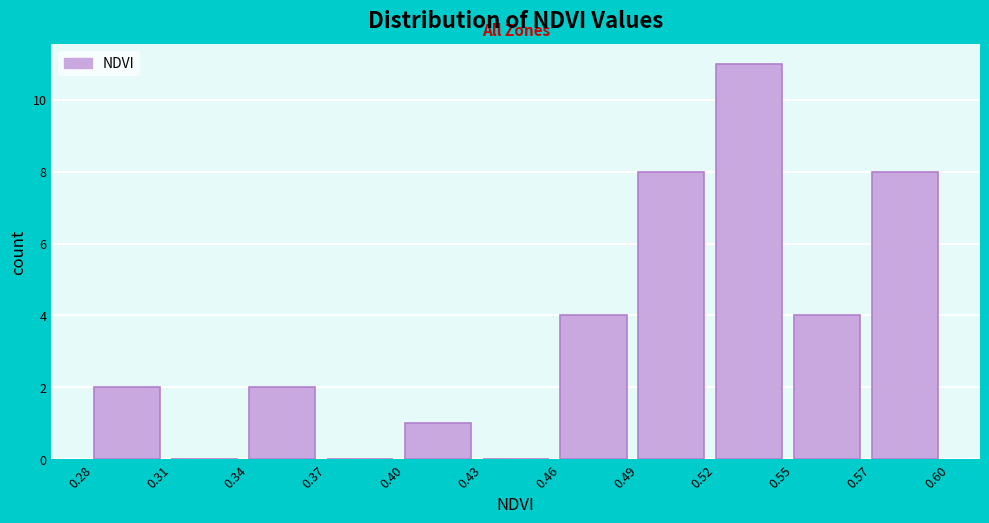

Reading left to right, extract all data points from this chart.

0.28=2	0.31=0	0.34=2	0.37=0	0.40=1	0.43=0	0.46=4	0.49=8	0.52=11	0.55=4	0.57=8